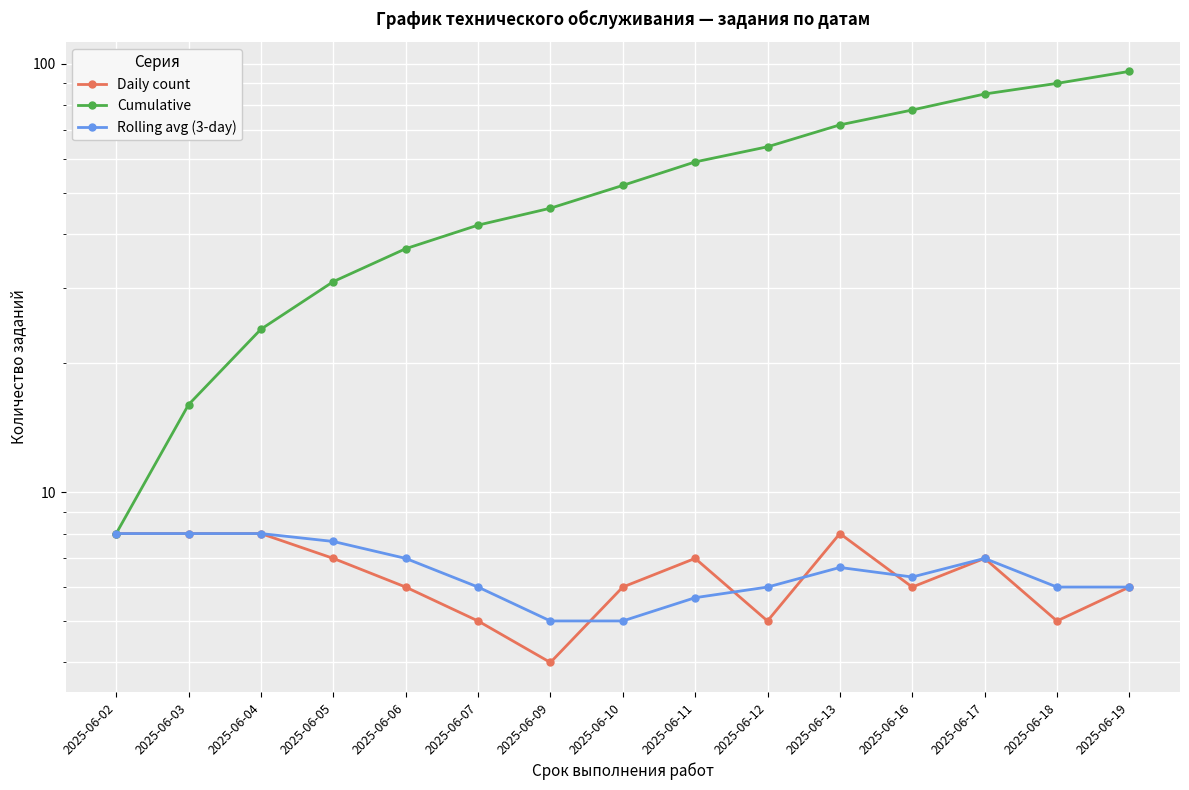

Reading right to left, extract all data points from this chart.

Daily count: 2025-06-19=6.0	2025-06-18=5.0	2025-06-17=7.0	2025-06-16=6.0	2025-06-13=8.0	2025-06-12=5.0	2025-06-11=7.0	2025-06-10=6.0	2025-06-09=4.0	2025-06-07=5.0	2025-06-06=6.0	2025-06-05=7.0	2025-06-04=8.0	2025-06-03=8.0	2025-06-02=8.0
Cumulative: 2025-06-19=96.0	2025-06-18=90.0	2025-06-17=85.0	2025-06-16=78.0	2025-06-13=72.0	2025-06-12=64.0	2025-06-11=59.0	2025-06-10=52.0	2025-06-09=46.0	2025-06-07=42.0	2025-06-06=37.0	2025-06-05=31.0	2025-06-04=24.0	2025-06-03=16.0	2025-06-02=8.0
Rolling avg (3-day): 2025-06-19=6.0	2025-06-18=6.0	2025-06-17=7.0	2025-06-16=6.3	2025-06-13=6.7	2025-06-12=6.0	2025-06-11=5.7	2025-06-10=5.0	2025-06-09=5.0	2025-06-07=6.0	2025-06-06=7.0	2025-06-05=7.7	2025-06-04=8.0	2025-06-03=8.0	2025-06-02=8.0